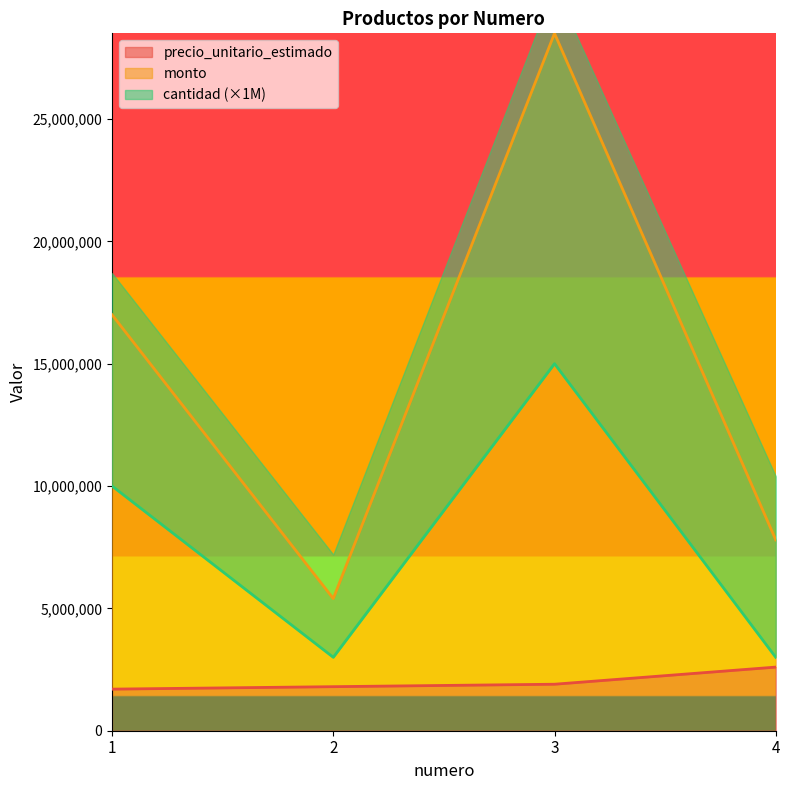

What is the sum of the cantidad values at 2 and 3?

18000000